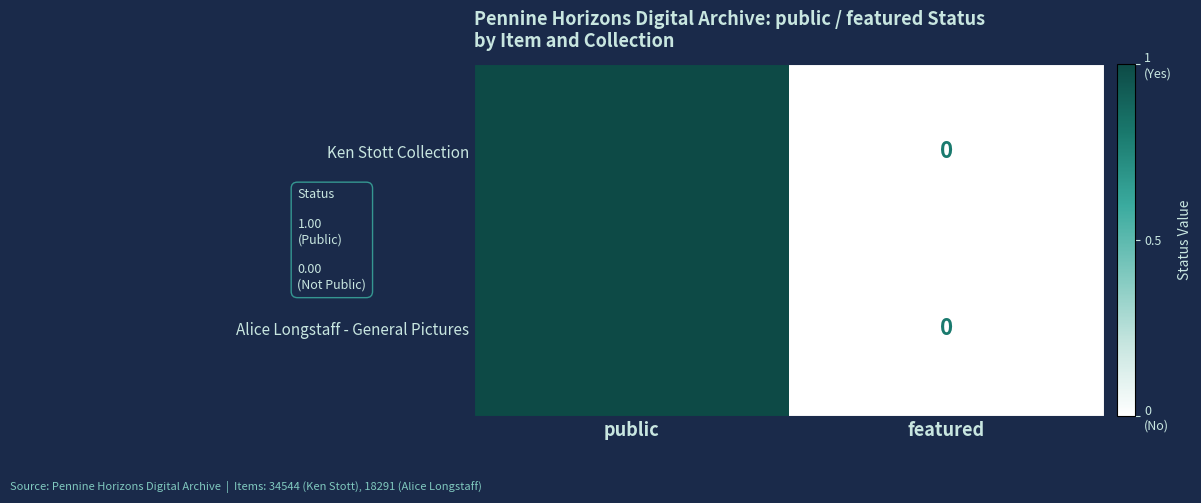

The Alice Longstaff - General Pictures series shows 1 at public. True or false?

True